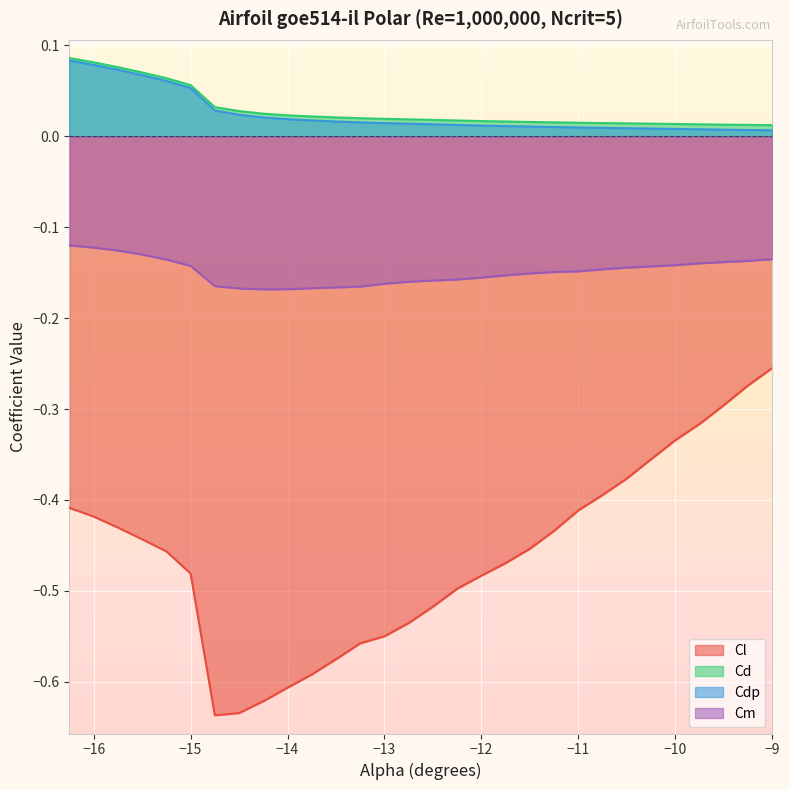

True or false: Cdp and Cd intersect in this chart.

False